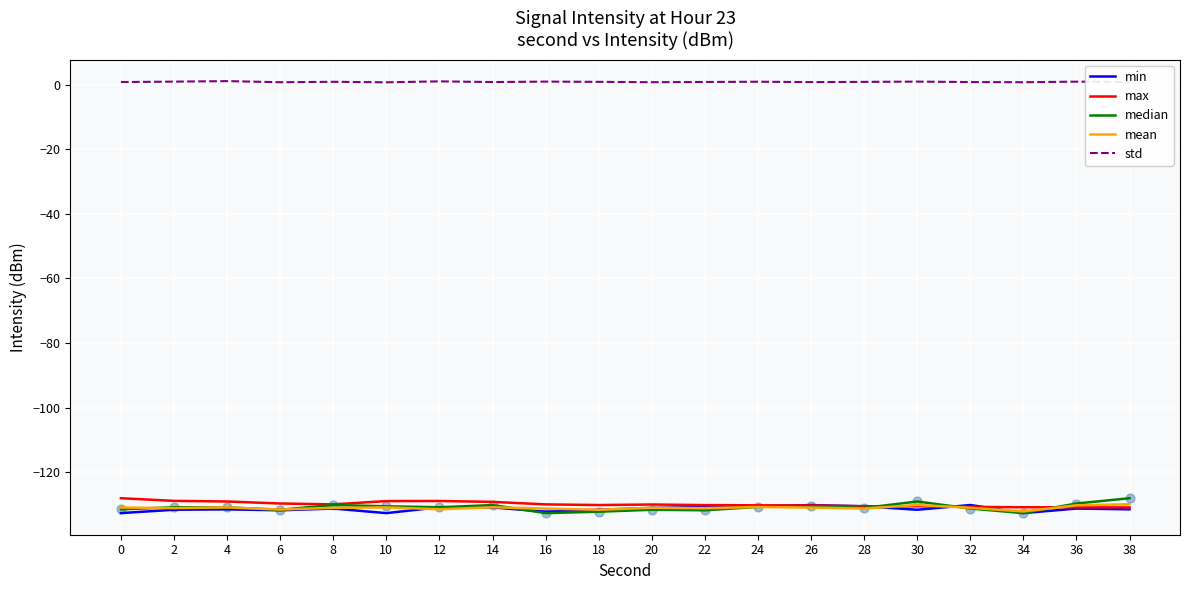

What are all the series names shown in the legend?

min, max, median, mean, std